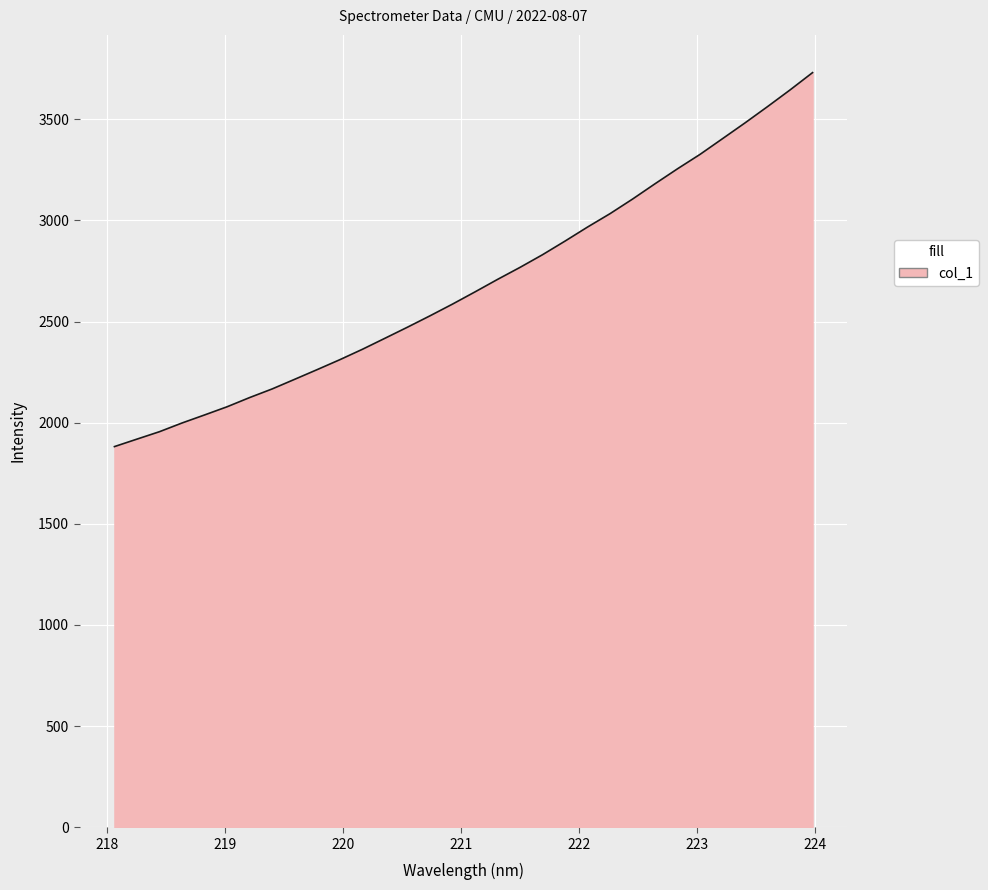

What is the greatest value displayed?

3730.5